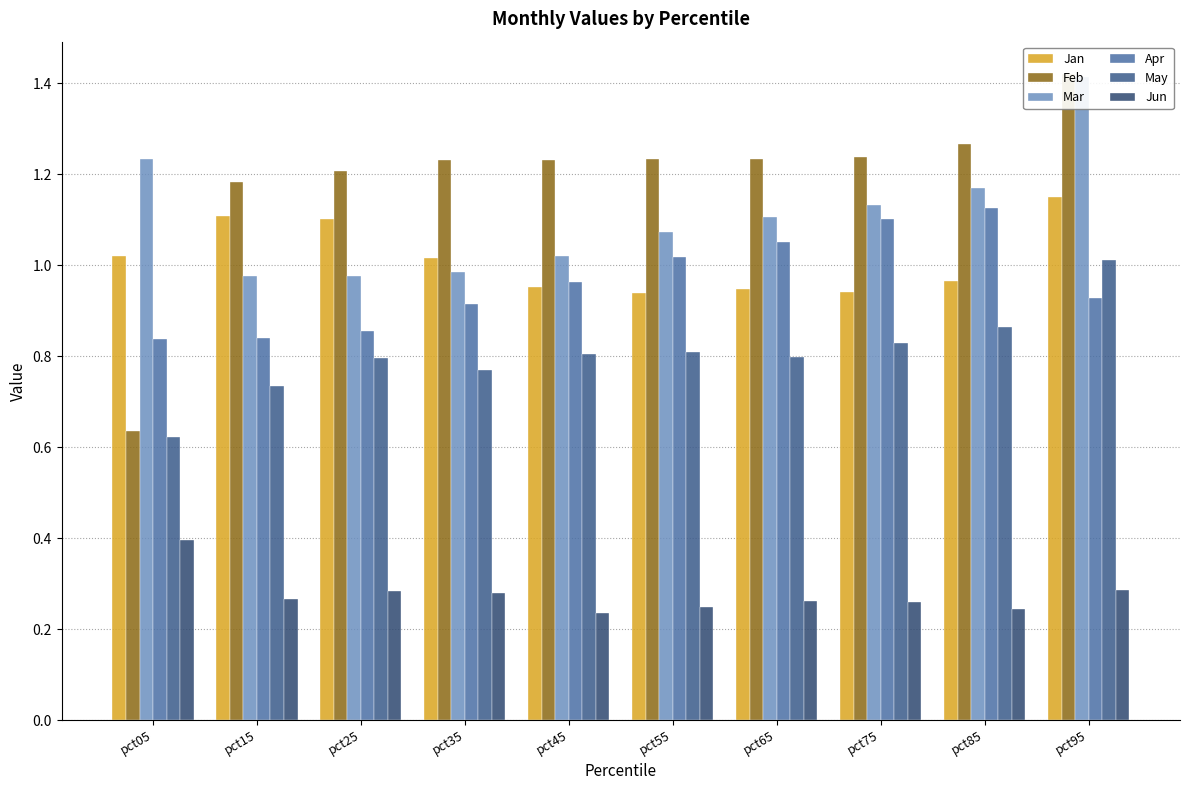

Are the bars horizontal?

No